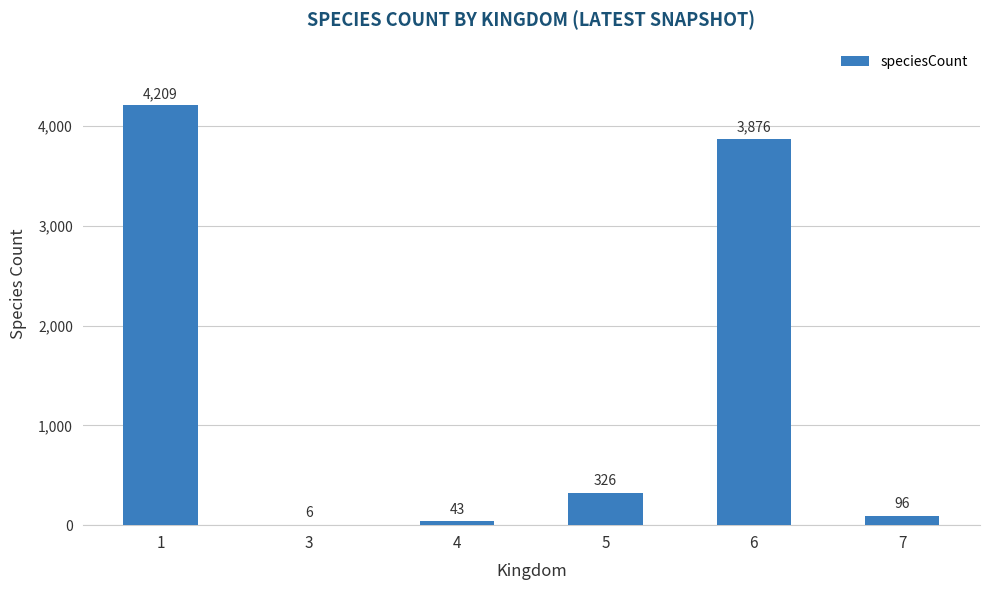

At which label is the value closest to 2107?

6